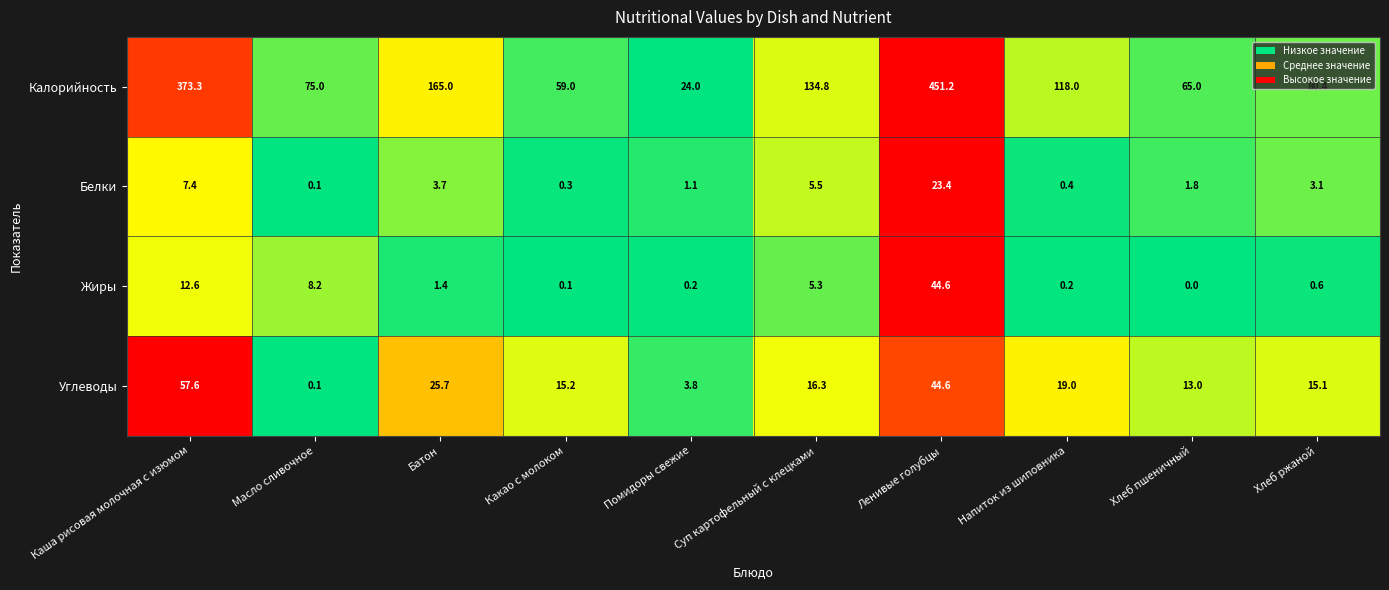

What is the difference between the Углеводы values at Напиток из шиповника and Хлеб ржаной?

3.9